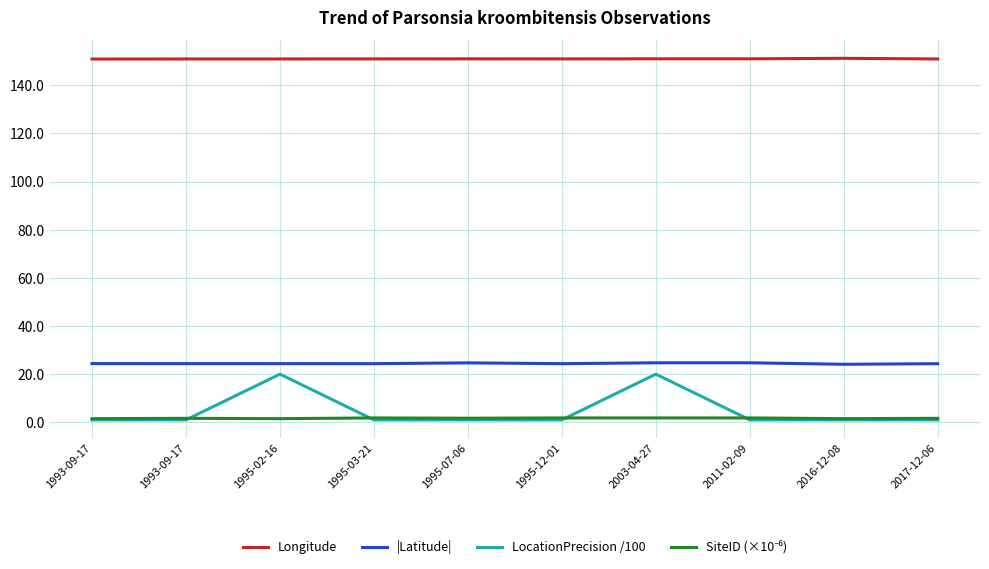

Does the chart have visible grid lines?

Yes